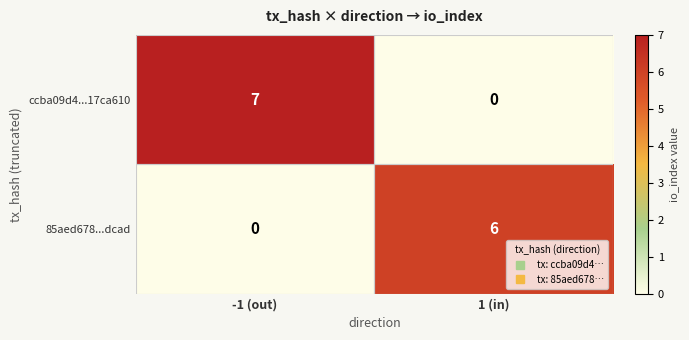

At which category does the chart reach its peak across all series?

-1 (out)